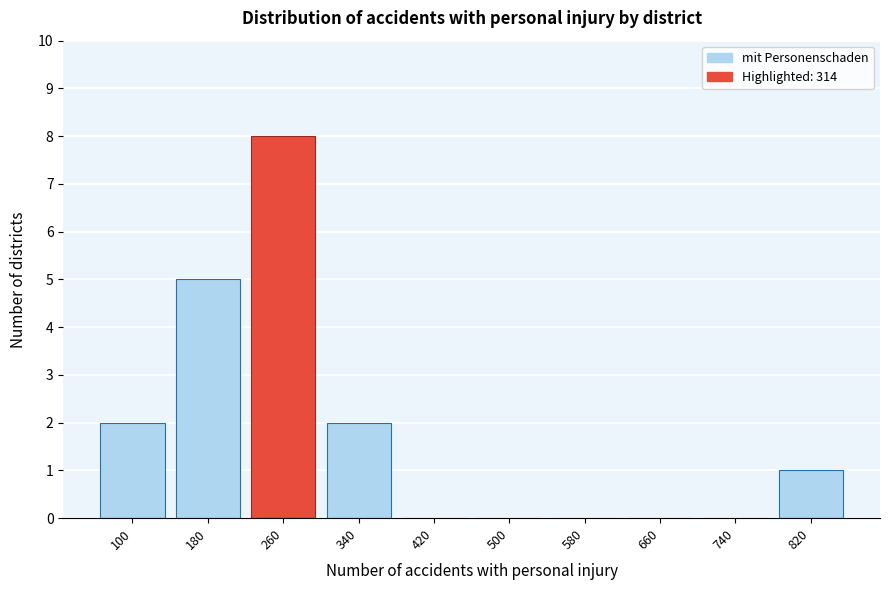

Reading left to right, transcribe all the data shown in this chart.

100=2	180=5	260=8	340=2	420=0	500=0	580=0	660=0	740=0	820=1